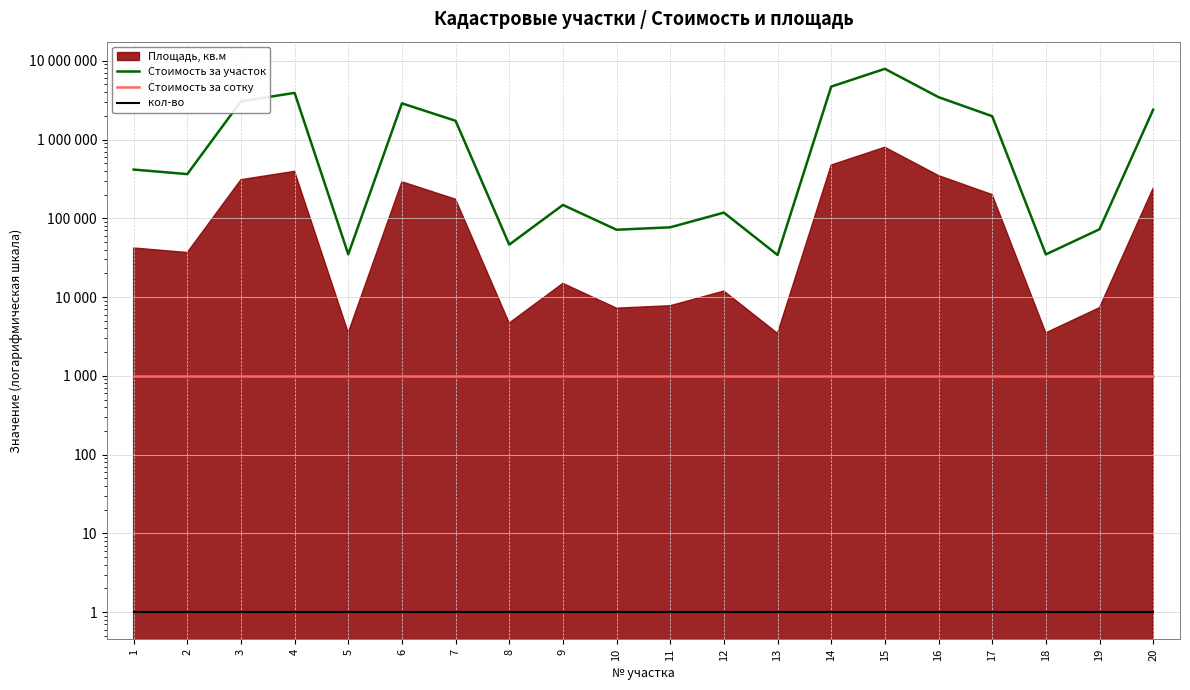

Read the кол-во value at 5.

1.0